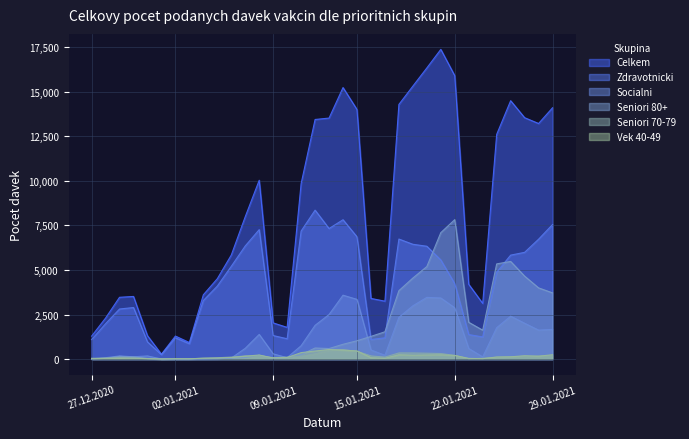

Does the chart display data point markers on the line(s)?

No